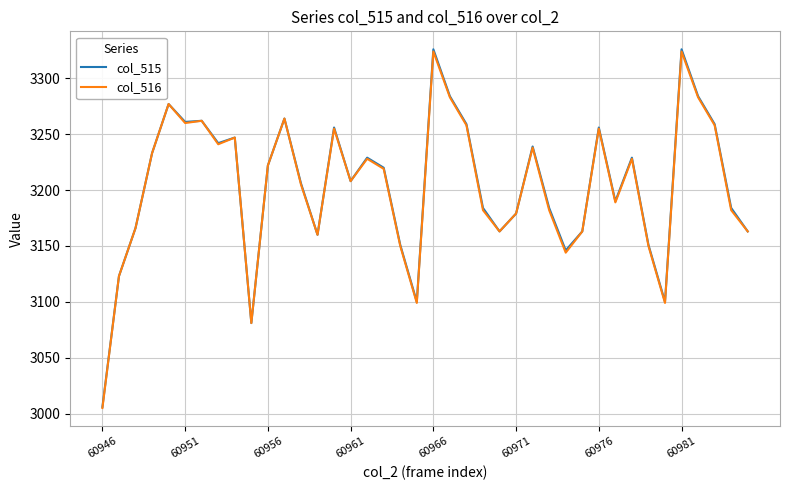

What is the sum of all col_516 values?

128152